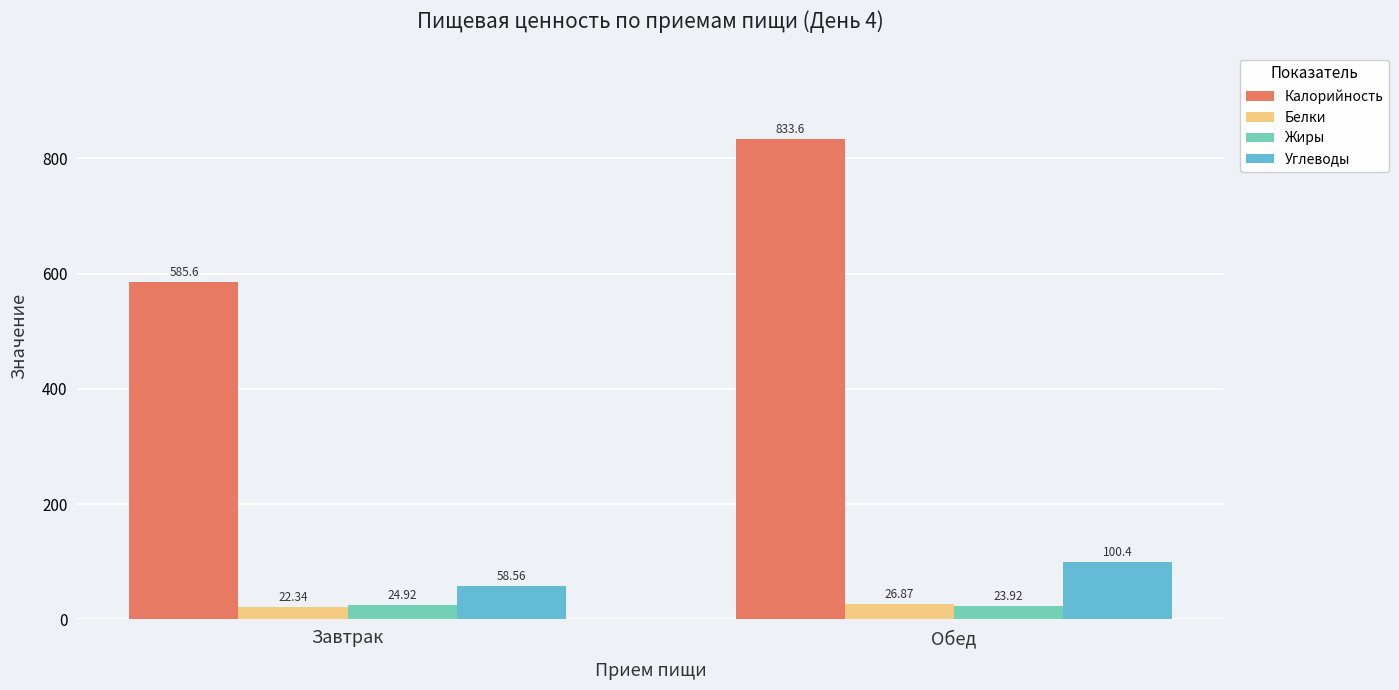

Which label corresponds to the smallest value in the chart?

Завтрак